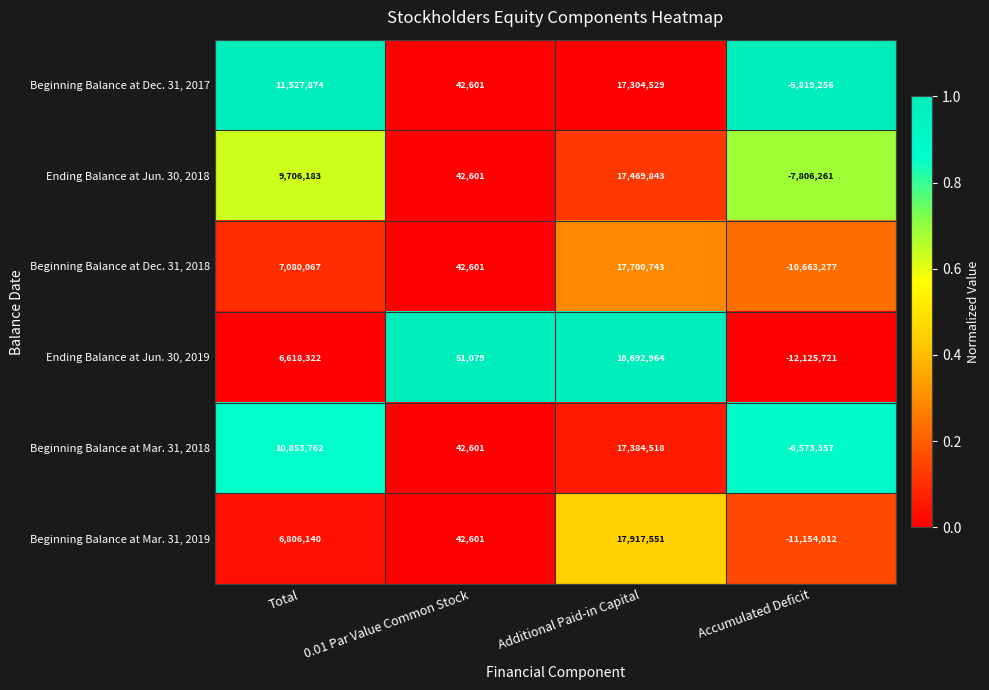

True or false: Beginning Balance at Mar. 31, 2019 has a value of 62238 at 0.01 Par Value Common Stock.

False